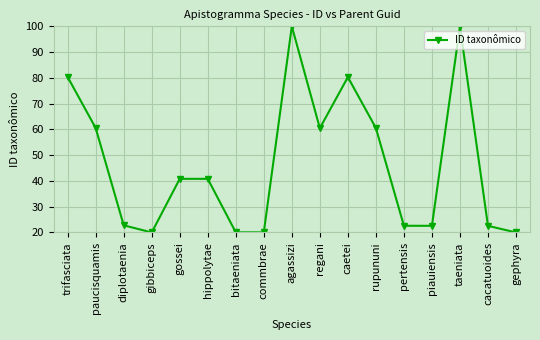

What is the change in value from commbrae to taeniata?

+79.9